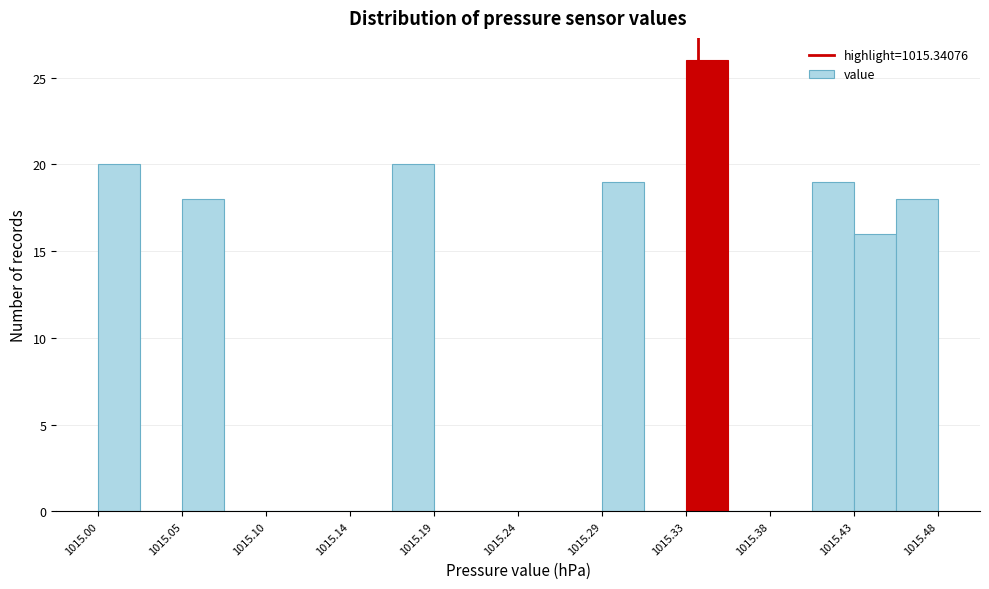

Which range on the x-axis has the tallest bar?

1015.335 to 1015.360